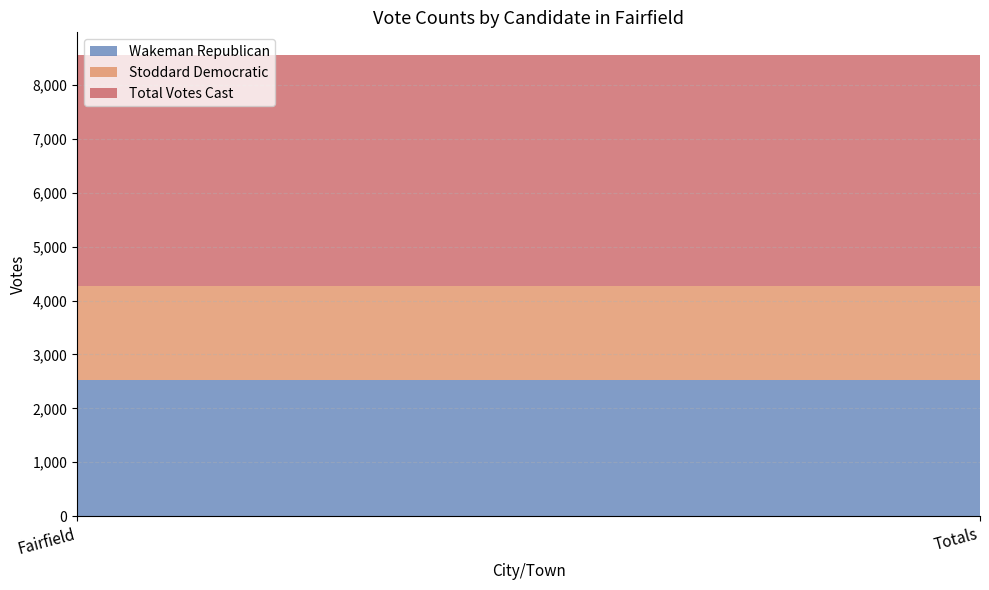

Which label corresponds to the largest value in the chart?

Fairfield